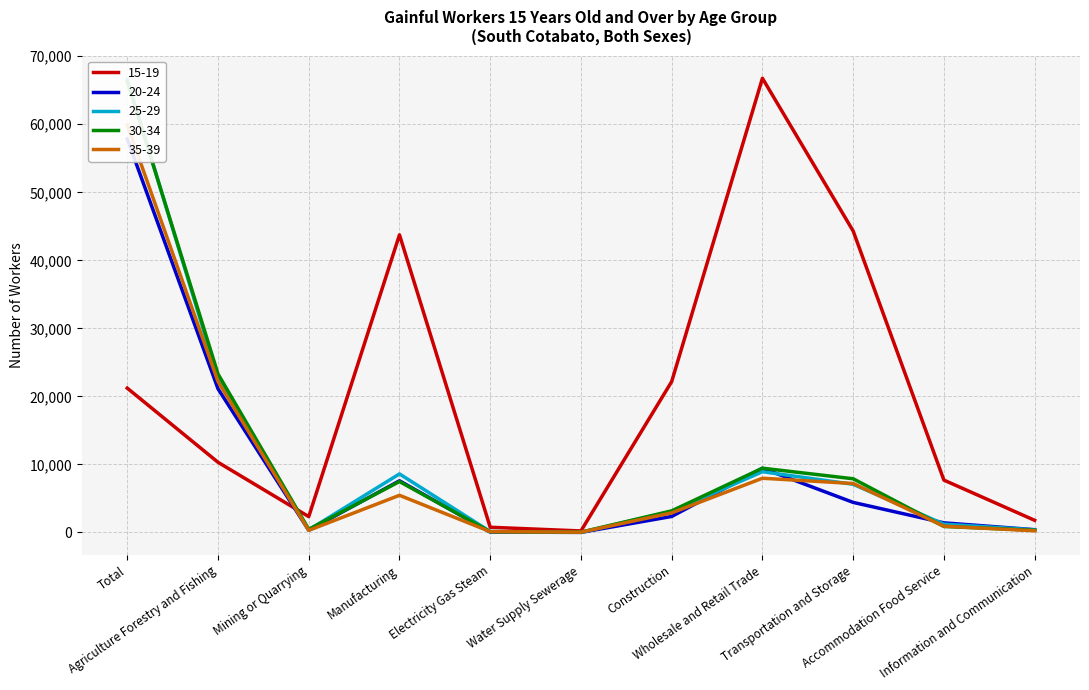

True or false: 15-19 has a value of 15188 at Construction.

False